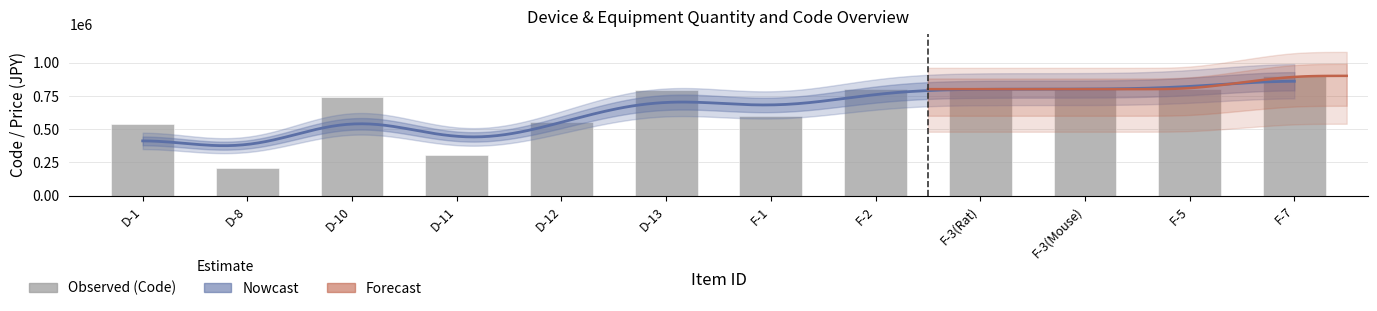

How many distinct data groups are displayed?

3